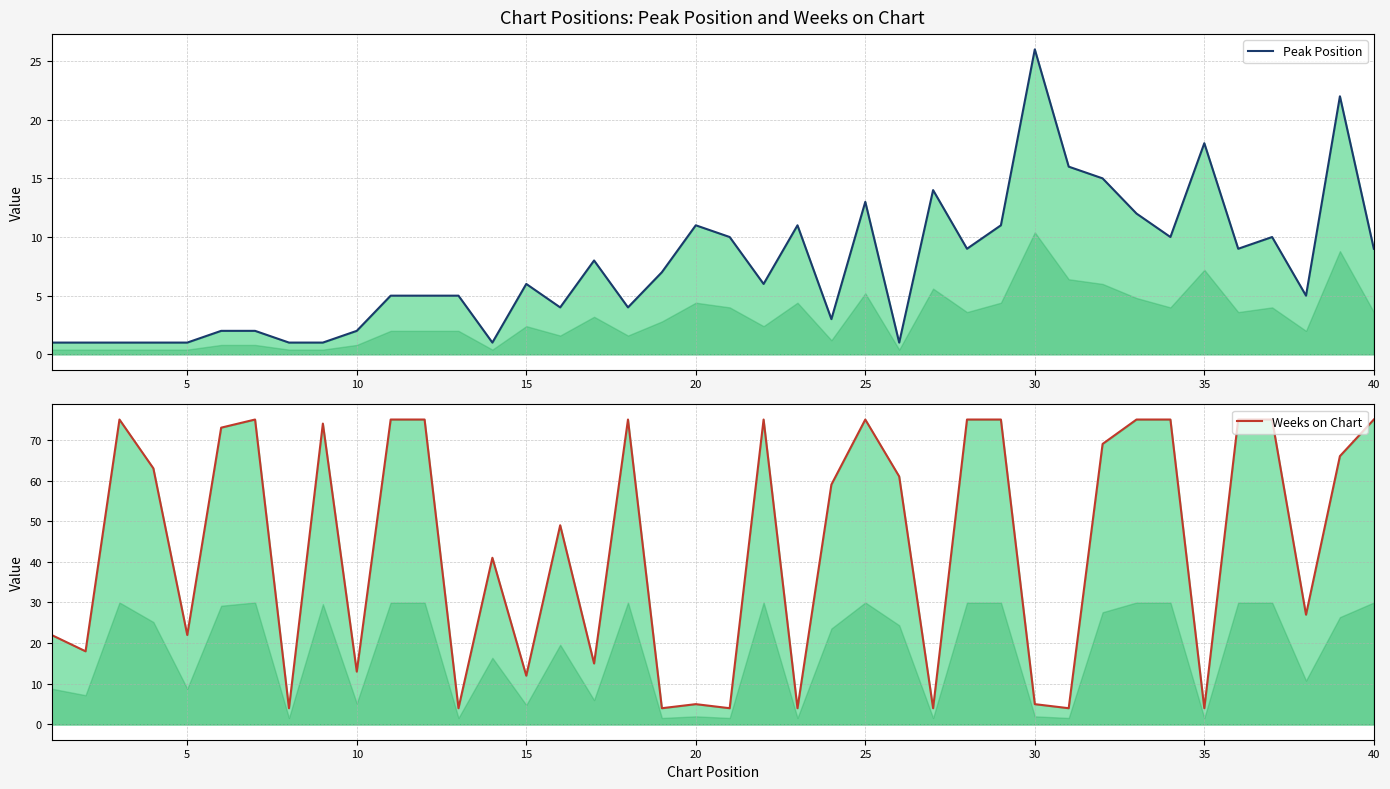

True or false: Weeks on Chart and Peak Position intersect in this chart.

True